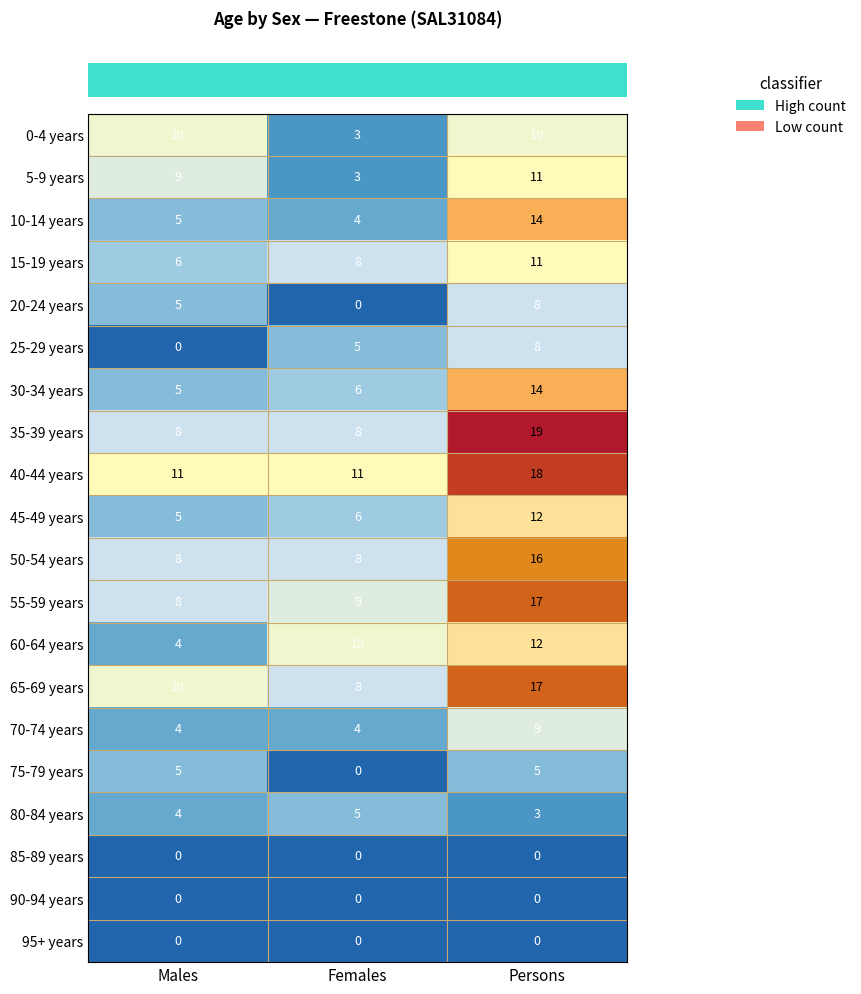

What is the sum of all 50-54 years values?

32